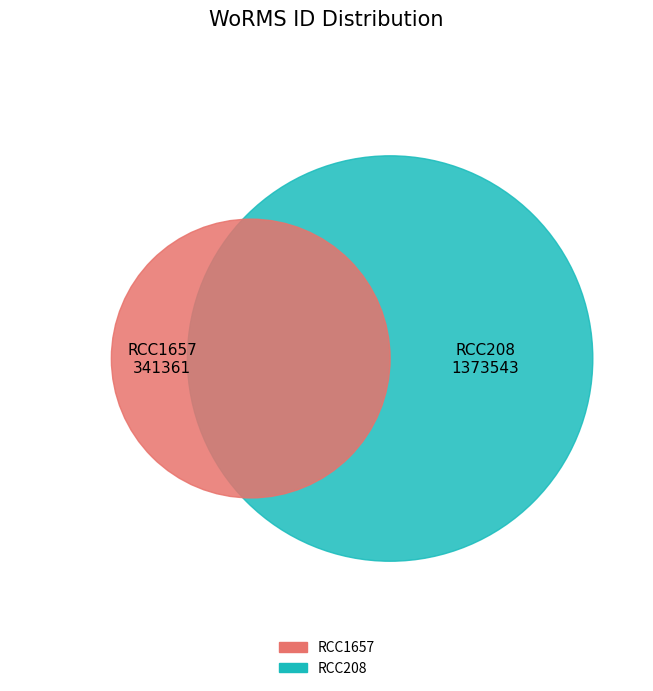

The RCC1657 slice represents 20% of the pie. True or false?

True